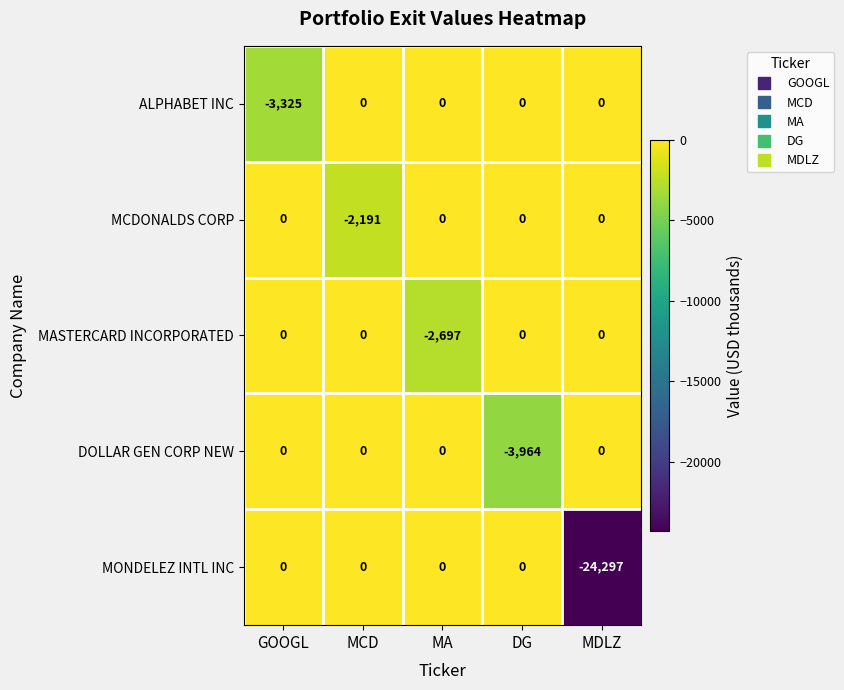

True or false: ALPHABET INC has a value of 1295 at MDLZ.

False